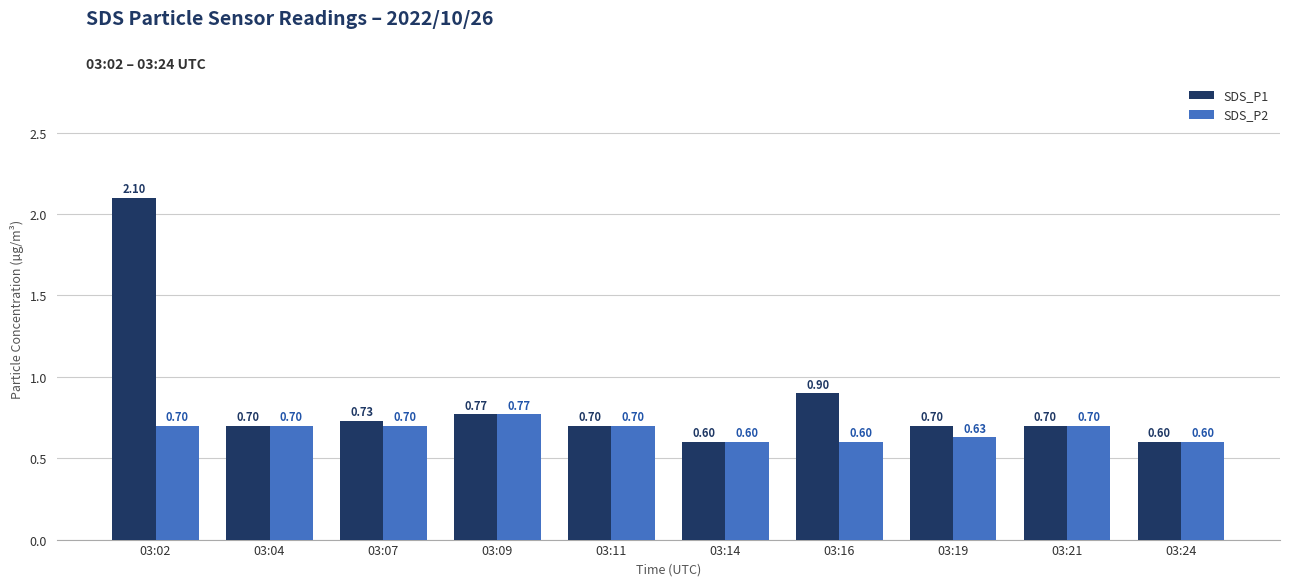

The value of SDS_P1 at 03:11 is 0.7. True or false?

True